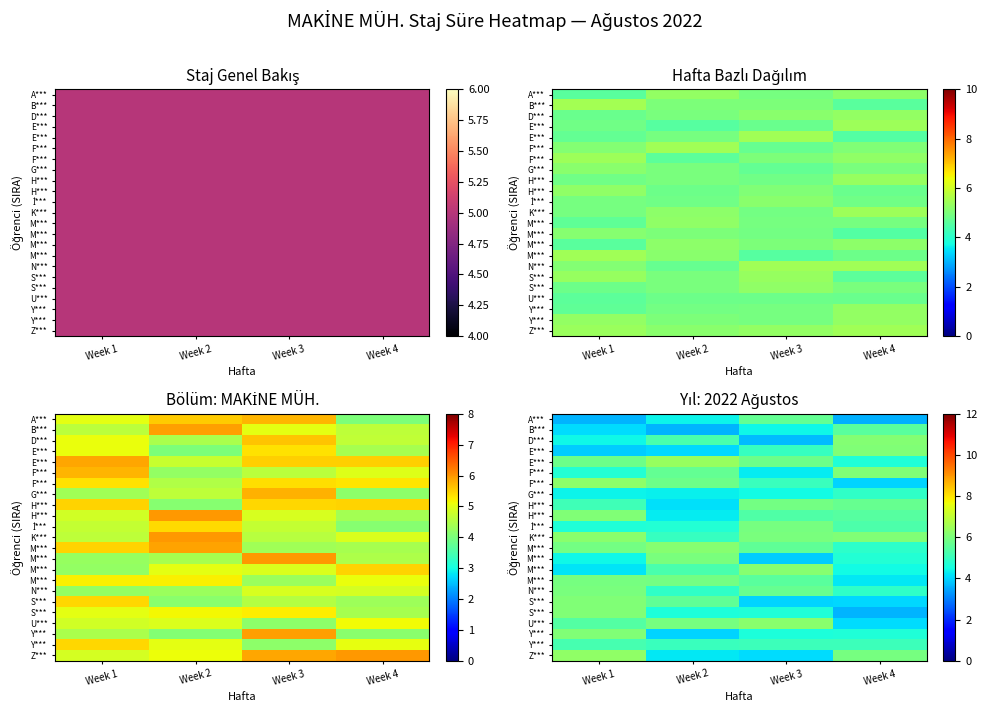

What is the greatest value displayed?

6.4